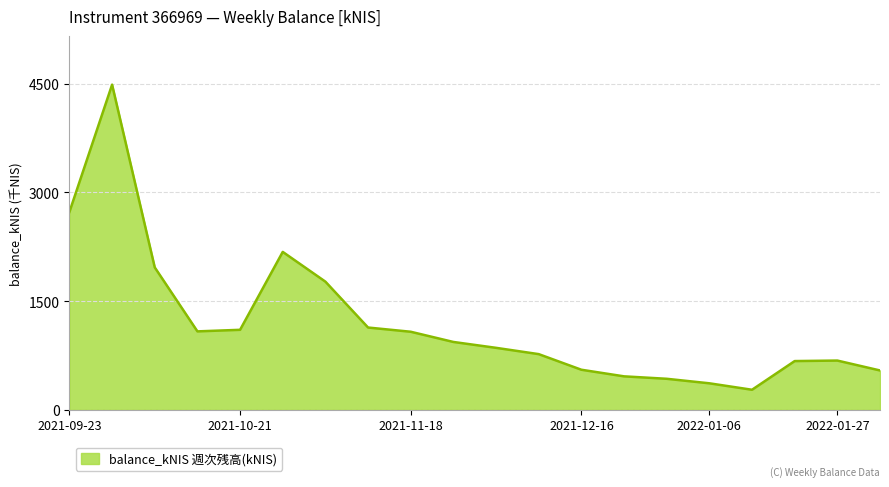

What is the difference between the maximum and minimum values?

4212.8